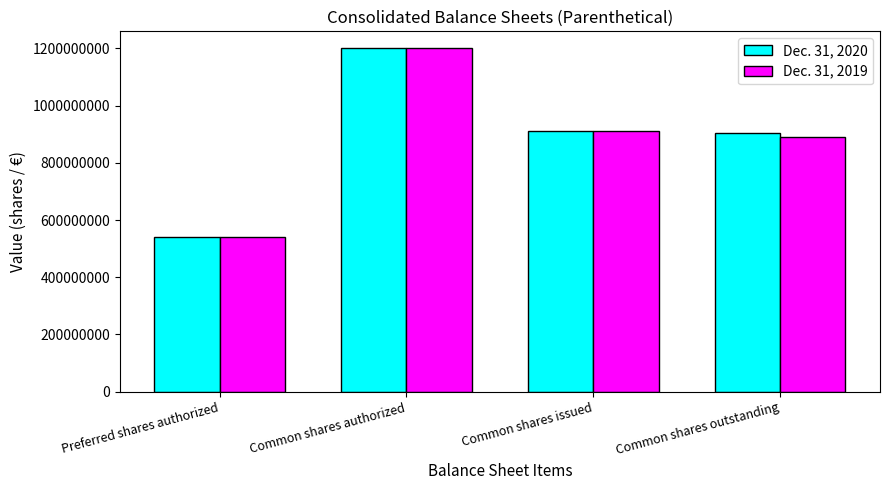

Reading left to right, transcribe all the data shown in this chart.

Dec. 31, 2020: Preferred shares authorized=540000000	Common shares authorized=1200000000	Common shares issued=911239420	Common shares outstanding=905415002
Dec. 31, 2019: Preferred shares authorized=540000000	Common shares authorized=1200000000	Common shares issued=911186920	Common shares outstanding=891434489